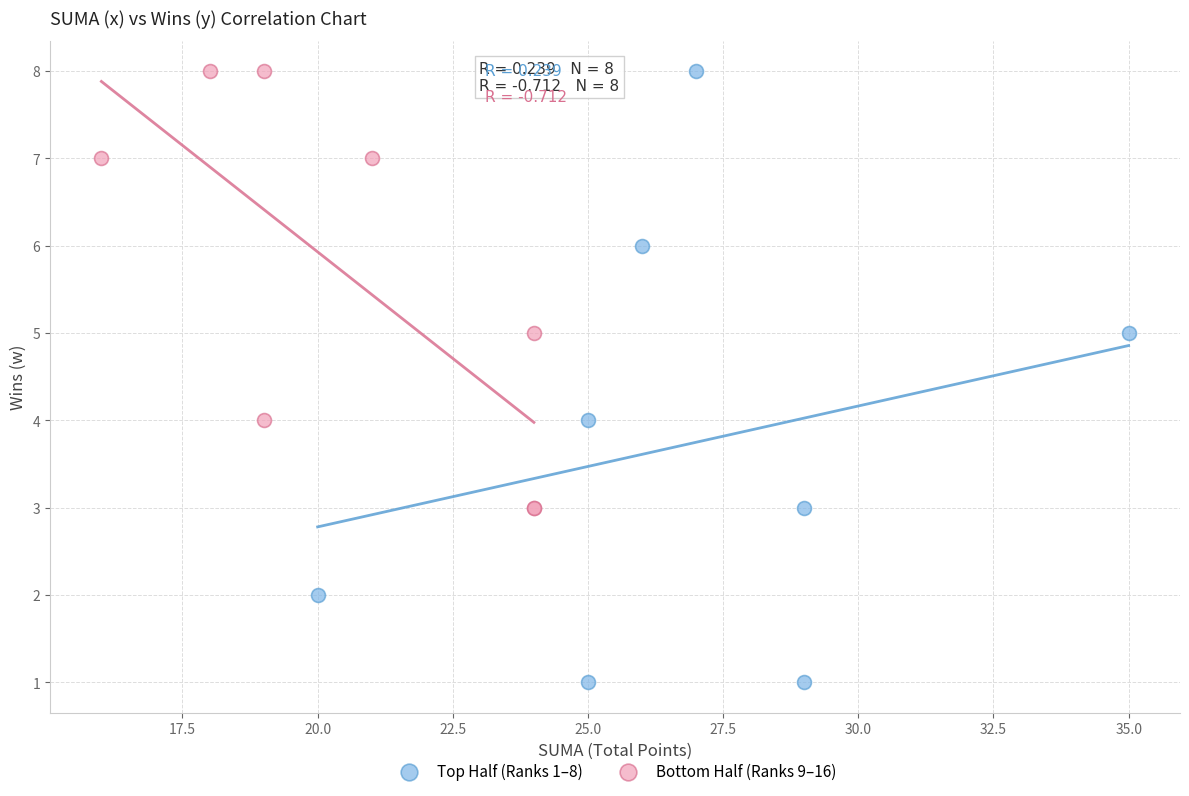

What are all the series names shown in the legend?

Top Half (Ranks 1–8), Bottom Half (Ranks 9–16)